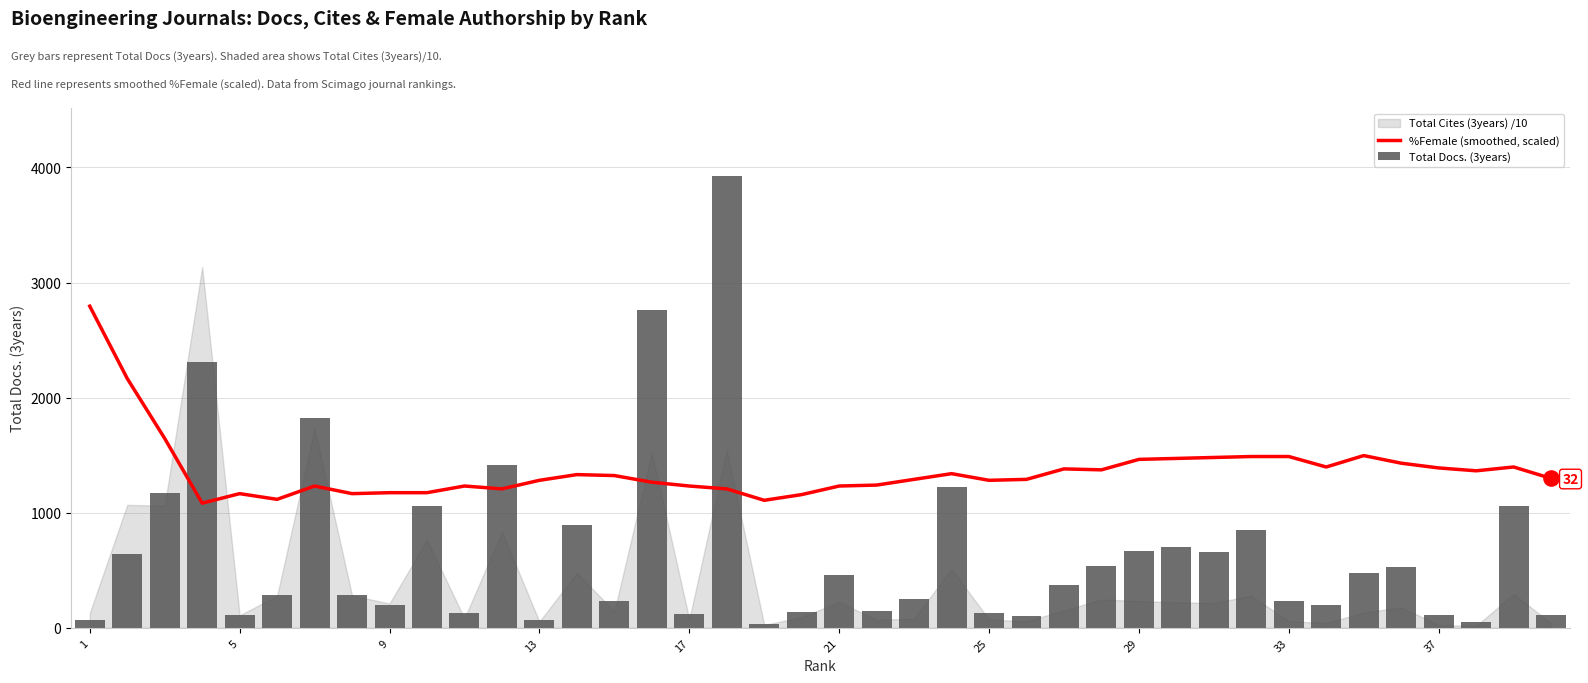

Which series has the largest Y range (max minus min)?

Total Docs. (3years)